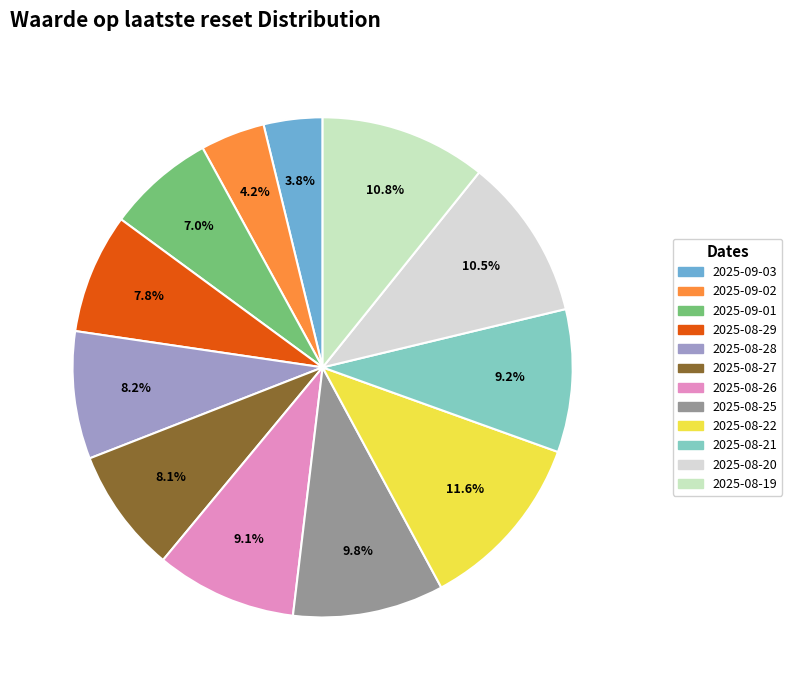

What percentage is the 2025-09-02 slice, to the nearest percent?

4%